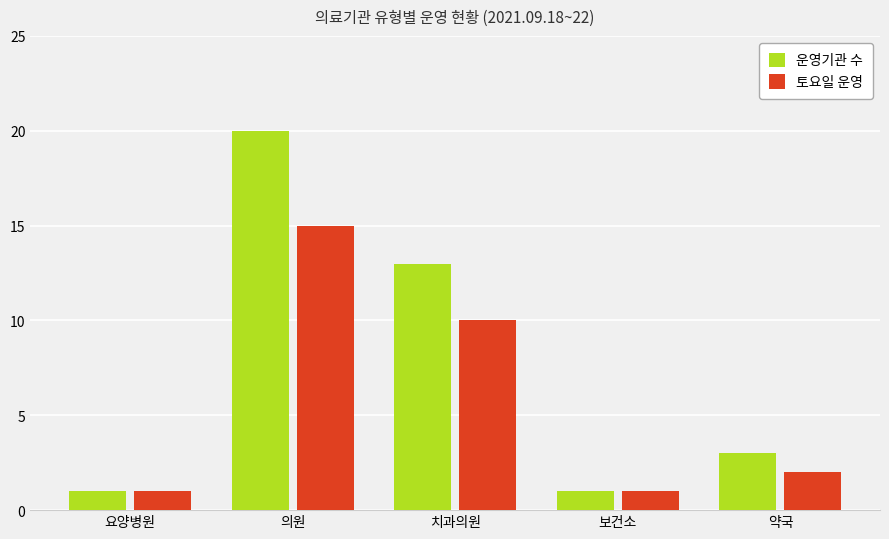

What is the difference between the 운영기관 수 values at 의원 and 약국?

17